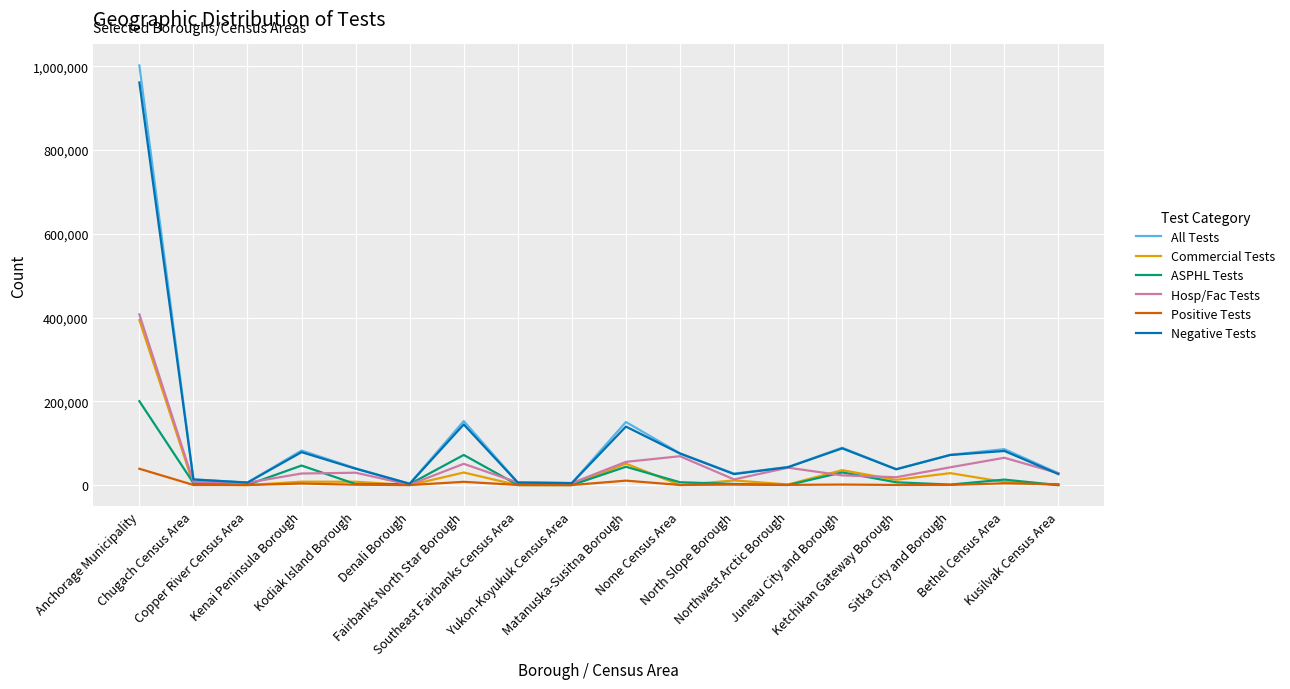

Which series has the largest range (max minus min)?

All Tests